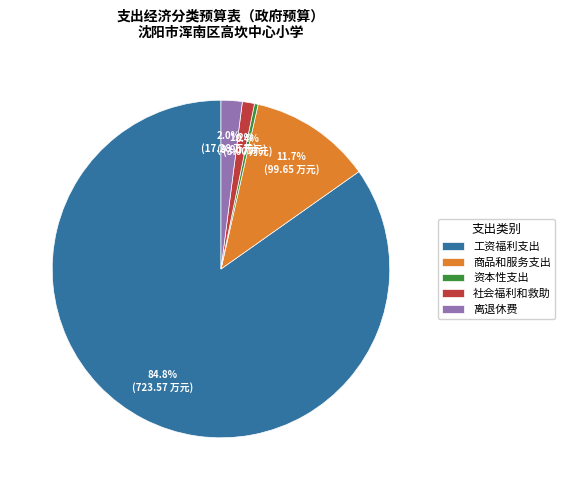

Which slice is the smallest?

资本性支出